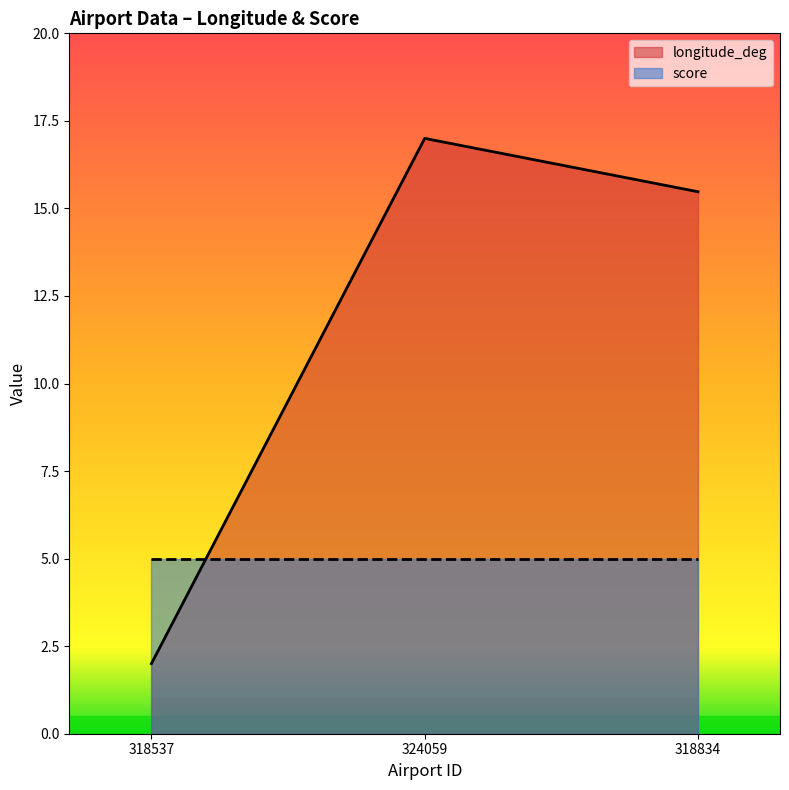

Reading left to right, transcribe all the data shown in this chart.

2.0	17.0	15.5